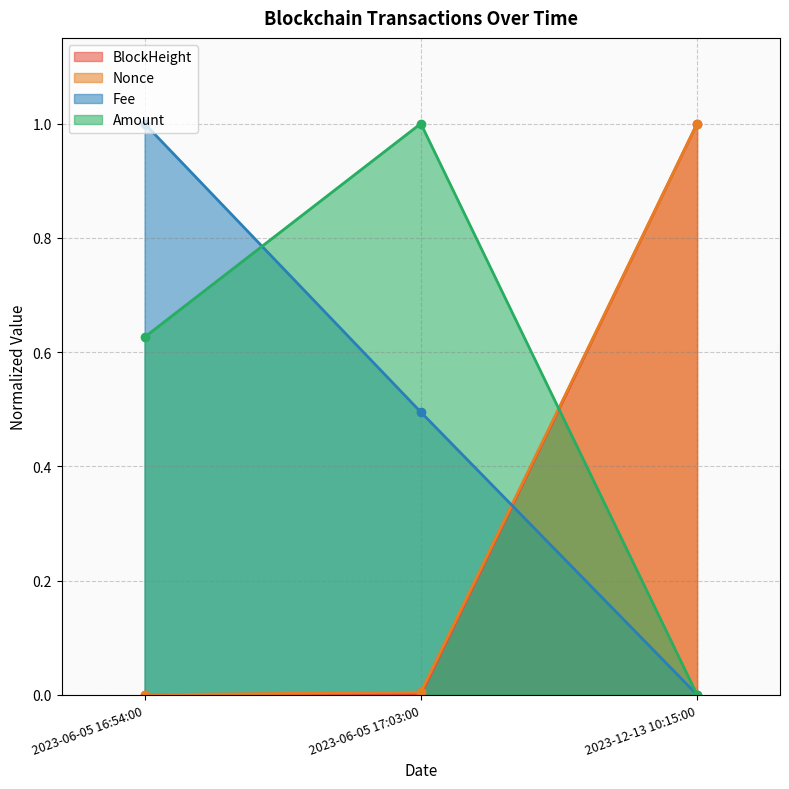

True or false: Amount has a value of 0.6 at 2023-06-05 16:54:00.

True